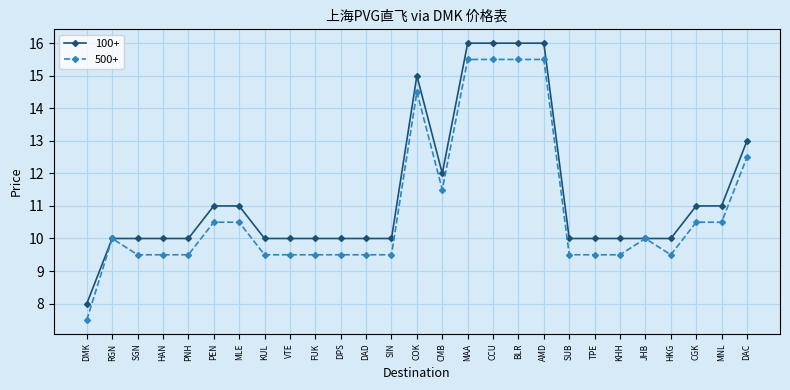

What is the minimum value for 500+?

7.5